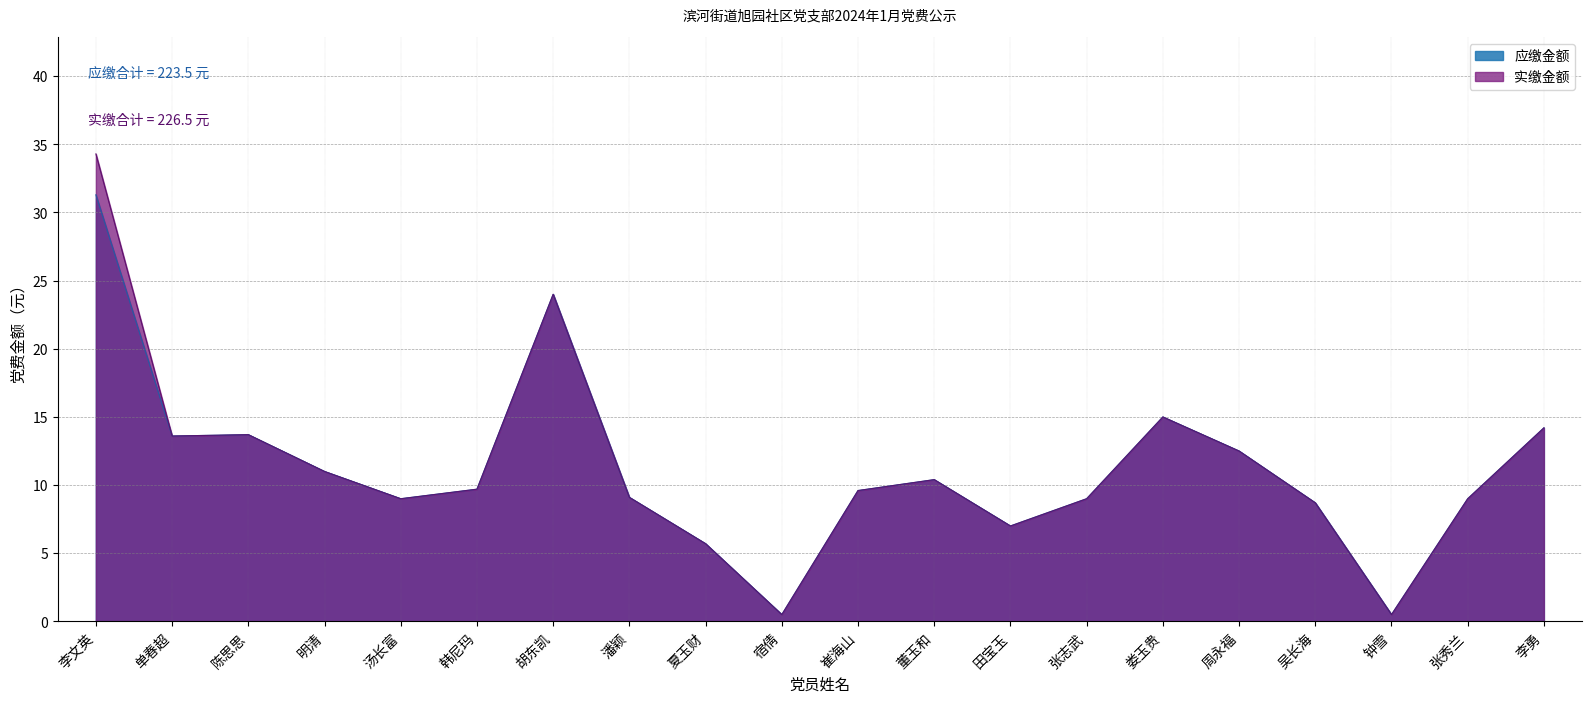

At how many categories does at least one series exceed 11?

7